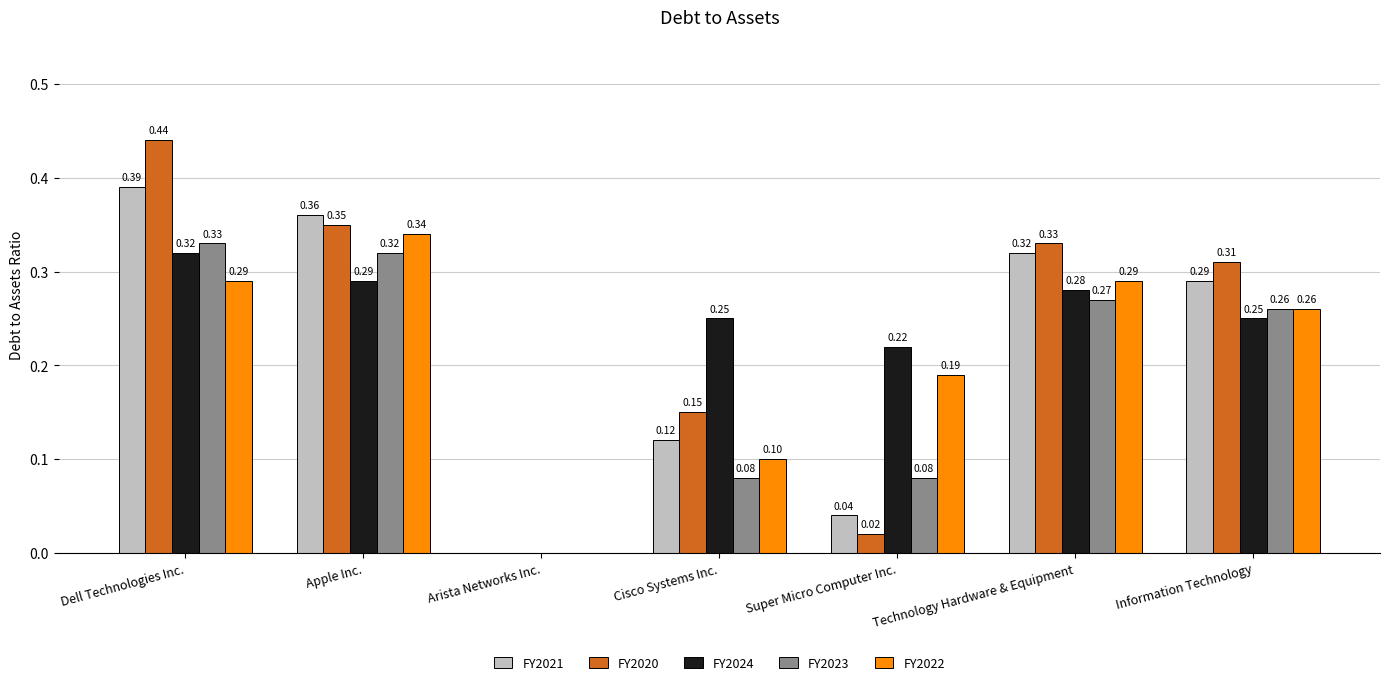

Is the value of FY2023 at Arista Networks Inc. greater than the value of FY2021 at Information Technology?

No